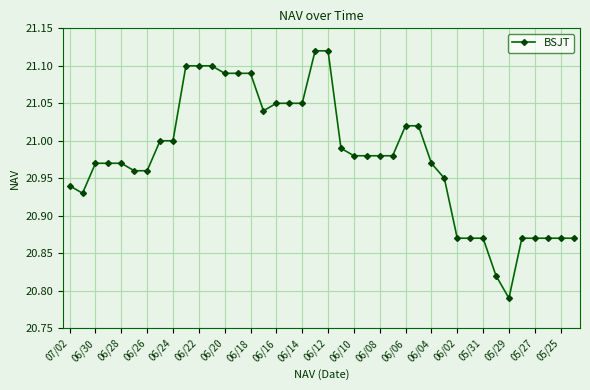

What is the difference between the maximum and second lowest values?

0.3